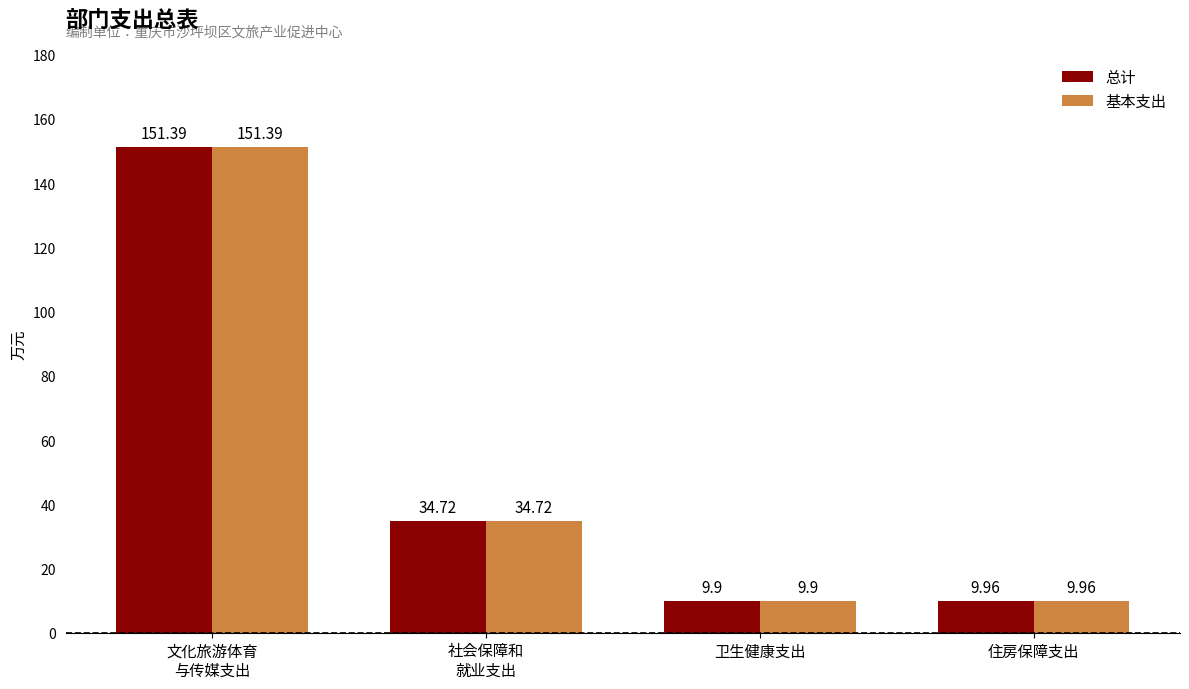

What is the label of the 4th bar from the left?

住房保障支出